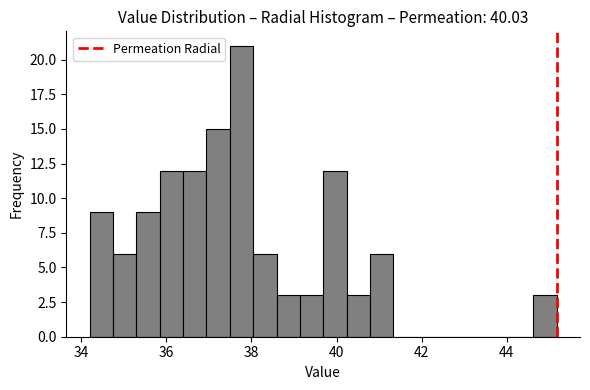

Read against the x-axis, roughly where is the centre of the tallest bar?

37.8